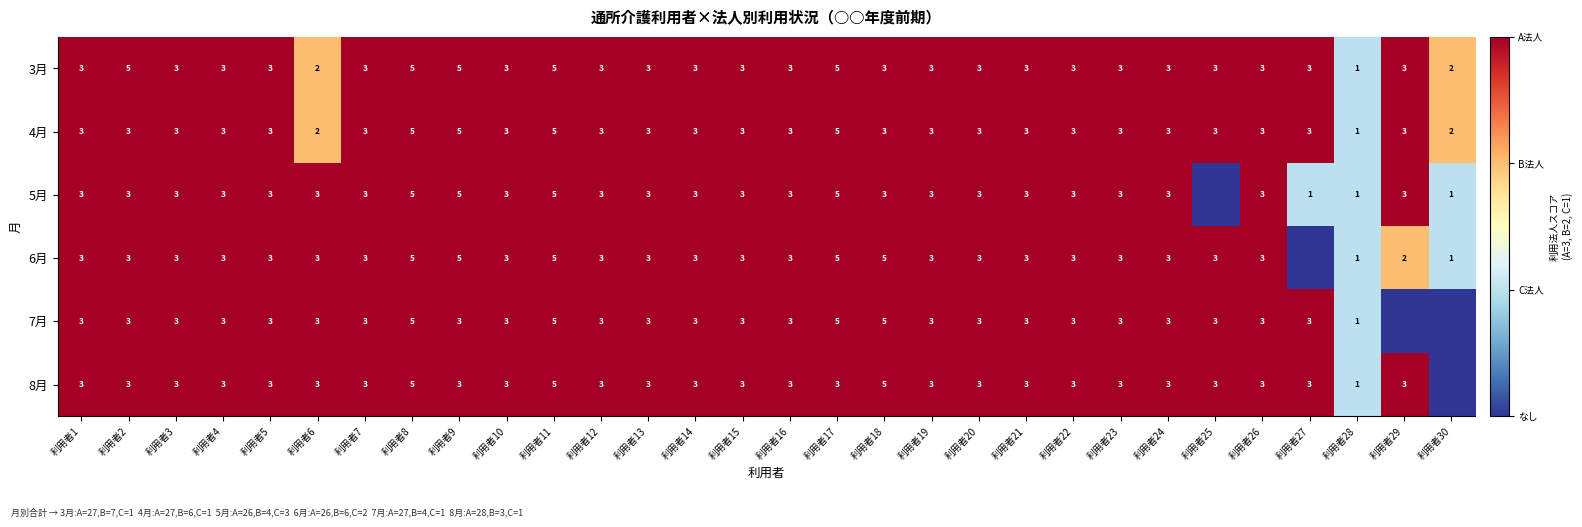

What is the sum of all 4月 values?

94